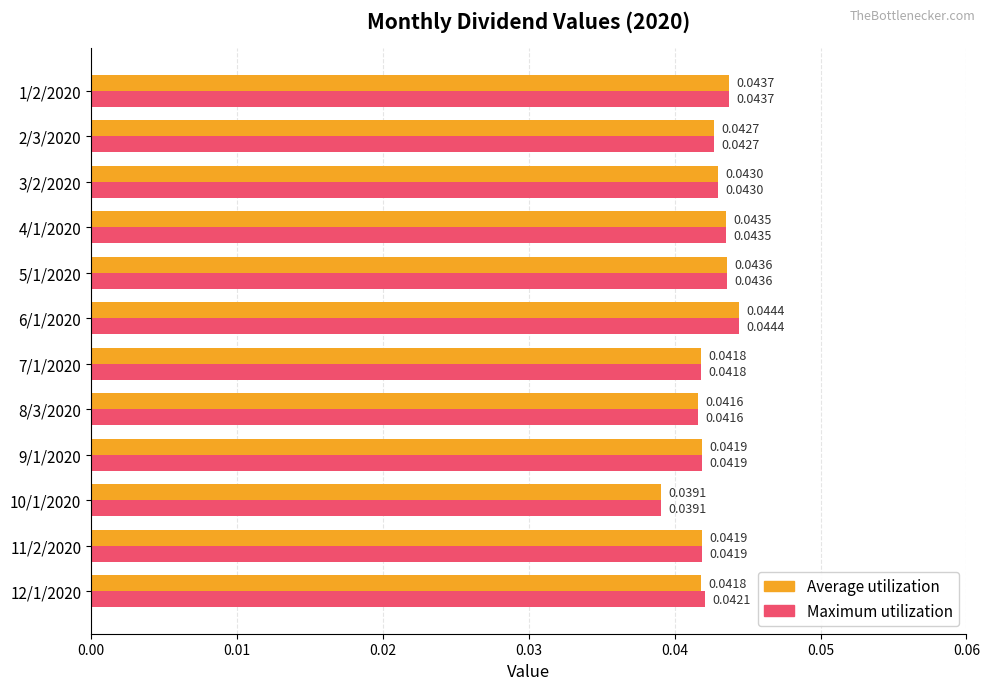

List the series in order of their overall mean, lowest first.

Average utilization, Maximum utilization